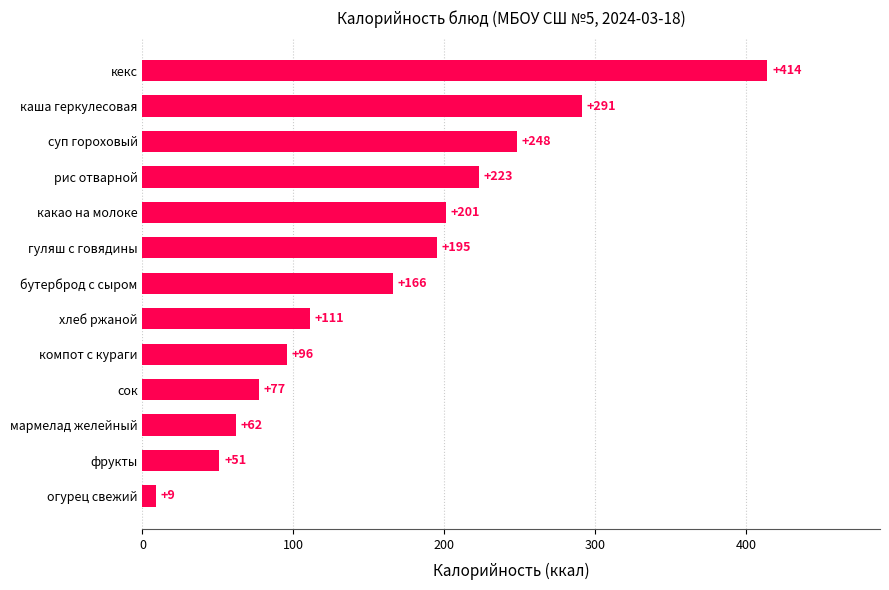

The value at гуляш с говядины is 52. True or false?

False